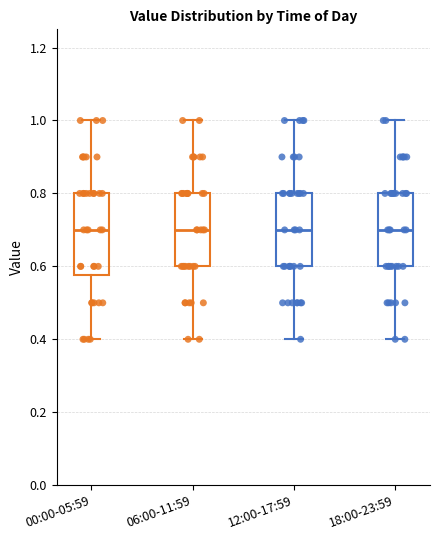

Reading left to right, read every box against the y-axis: the position of its median line, the range the box covers, and the ends of its whiskers. The values are not printed on the chart, so give them approximately, as read against the axis.

00:00-05:59: median 0.70, box 0.58 to 0.80, whiskers 0.40 to 1.00
06:00-11:59: median 0.70, box 0.60 to 0.80, whiskers 0.40 to 1.00
12:00-17:59: median 0.70, box 0.60 to 0.80, whiskers 0.40 to 1.00
18:00-23:59: median 0.70, box 0.60 to 0.80, whiskers 0.40 to 1.00